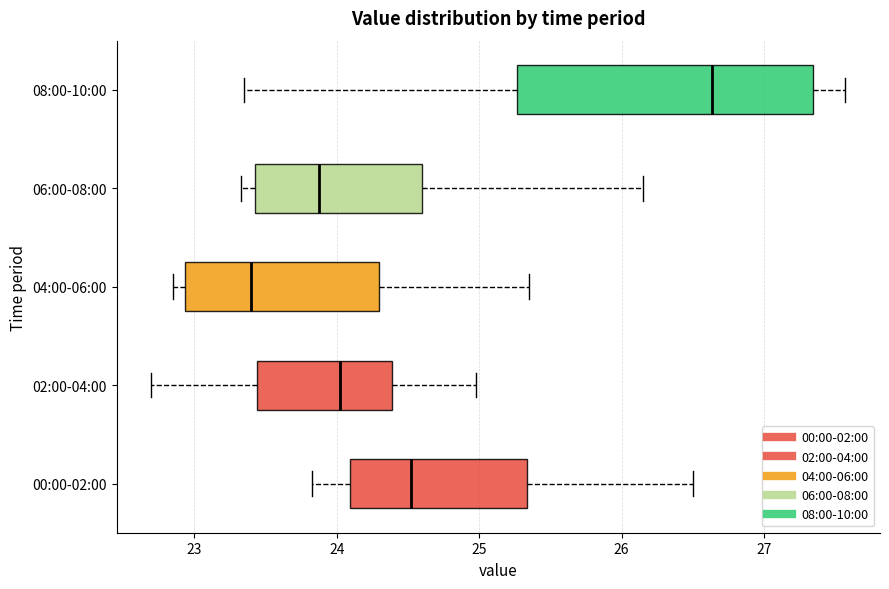

Which box's median line is the furthest to the left?

04:00-06:00